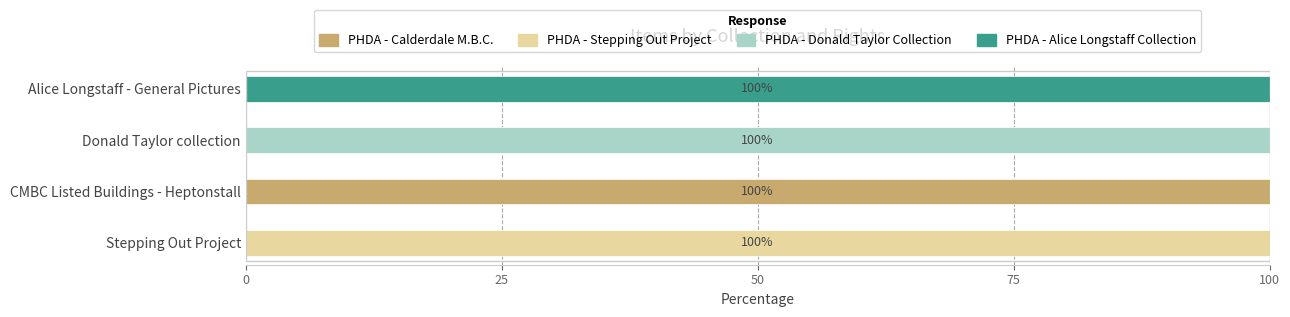

At which label does PHDA - Calderdale M.B.C. reach its peak?

CMBC Listed Buildings - Heptonstall